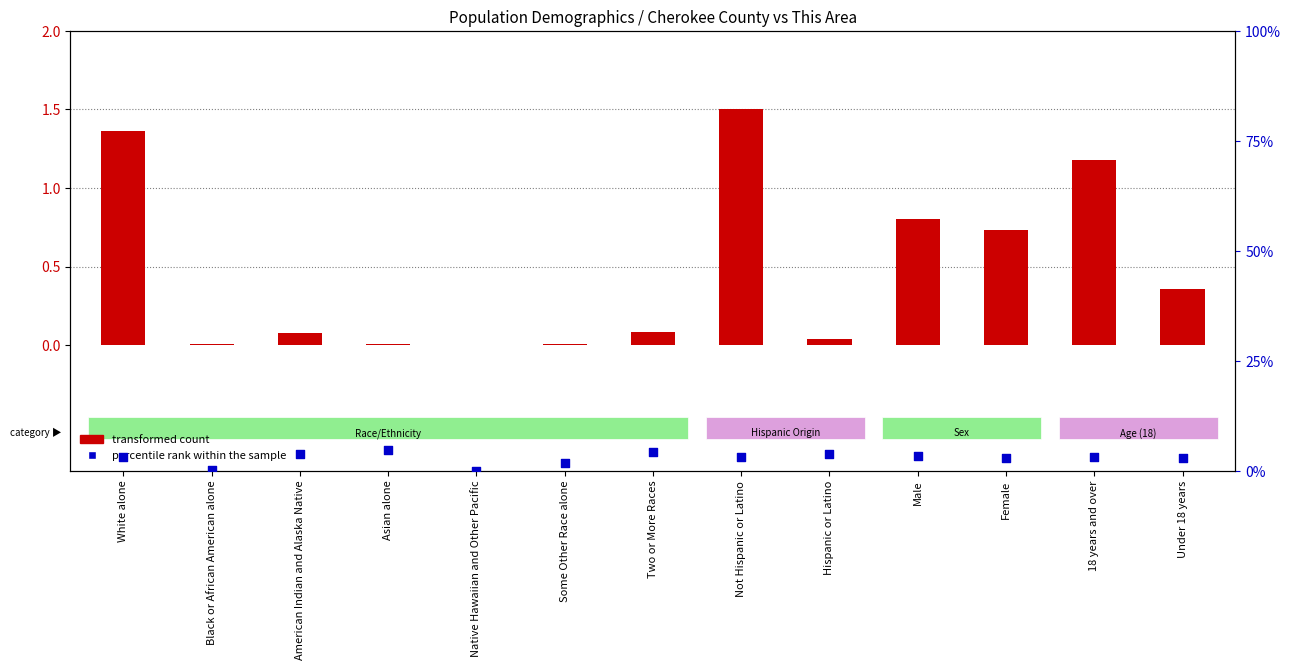

What are all the series names shown in the legend?

transformed count, percentile rank within the sample